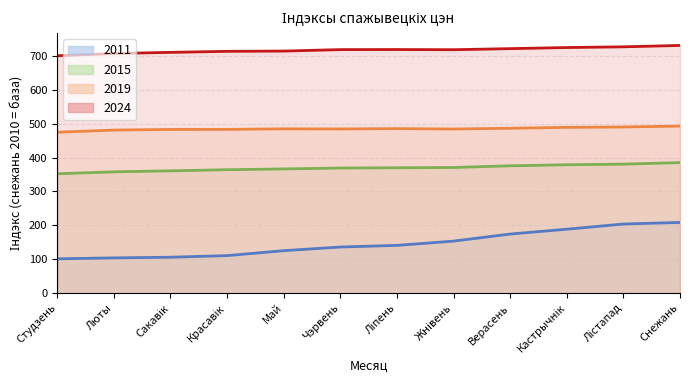

Reading left to right, list all the values displayed in this chart.

2011 line: 101.4	104.2	106.1	110.8	125.4	136.2	141.0	153.6	174.5	188.7	204.0	208.7
2015 line: 352.1	357.9	360.9	364.1	366.5	369.1	369.9	370.7	375.6	378.8	380.6	385.2
2019 line: 474.7	481.1	482.9	483.1	484.7	484.4	485.3	484.2	486.4	489.1	490.2	492.8
2024 line: 700.3	706.8	710.2	713.2	714.0	718.3	718.5	718.0	721.1	724.4	726.5	730.6